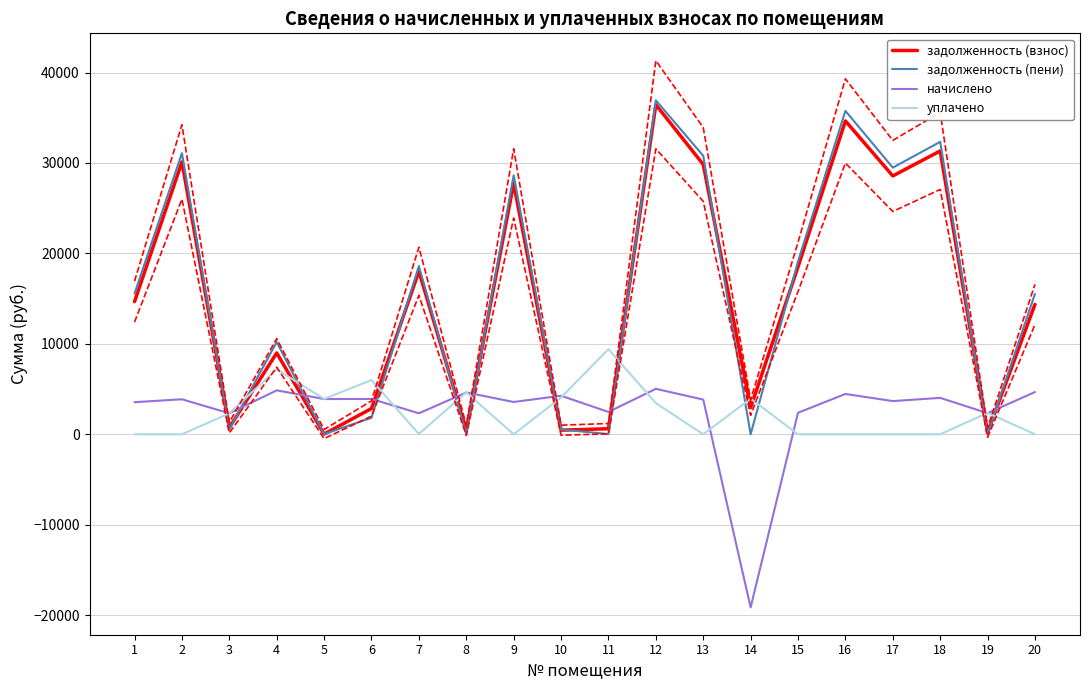

Where do уплачено and задолженность (взнос) first cross each other?

2 and 3